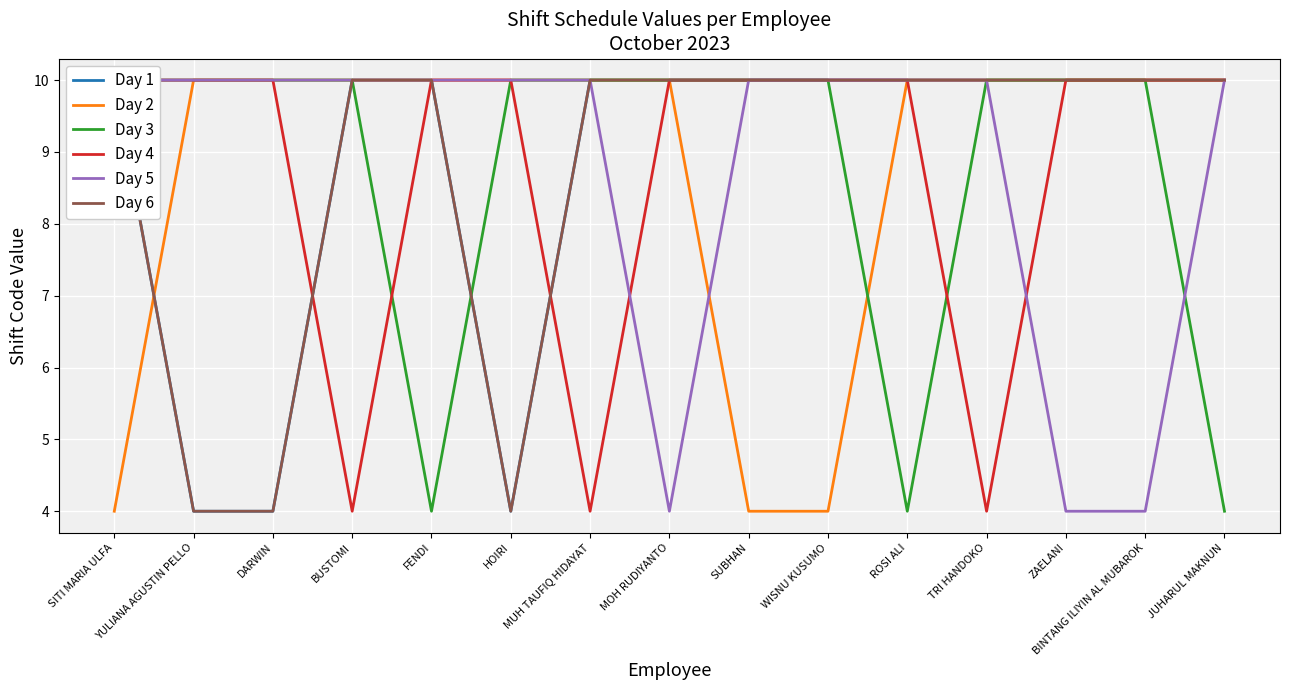

How many data points in Day 4 are less than 10?

3